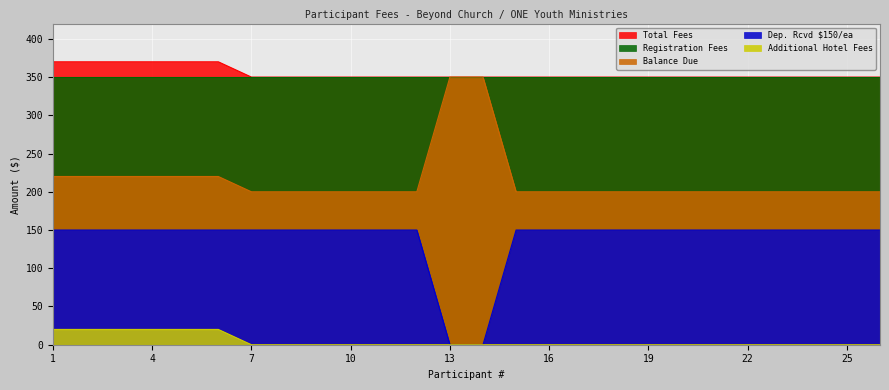

The value of Balance Due at 17 is 200. True or false?

True